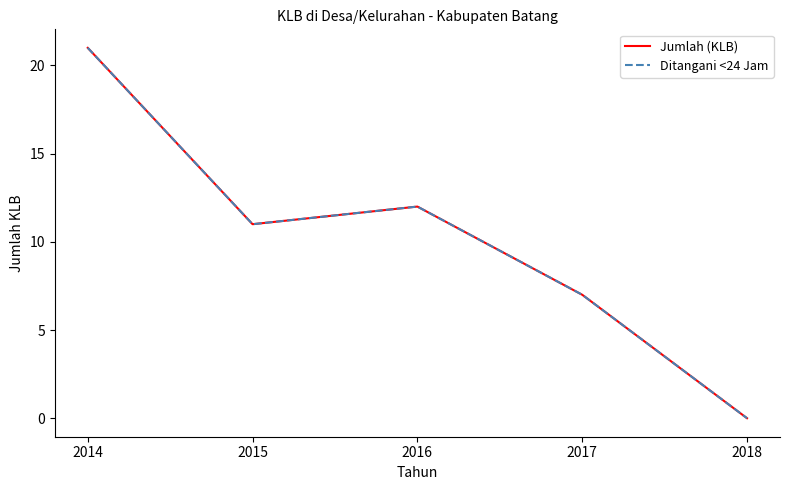

Reading left to right, extract all data points from this chart.

Jumlah (KLB): 21	11	12	7	0
Ditangani <24 Jam: 21	11	12	7	0